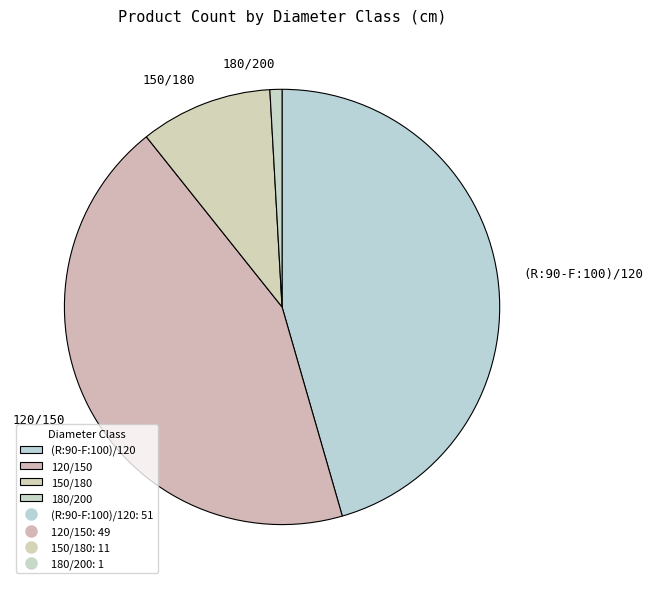

How many segments does this pie chart have?

4